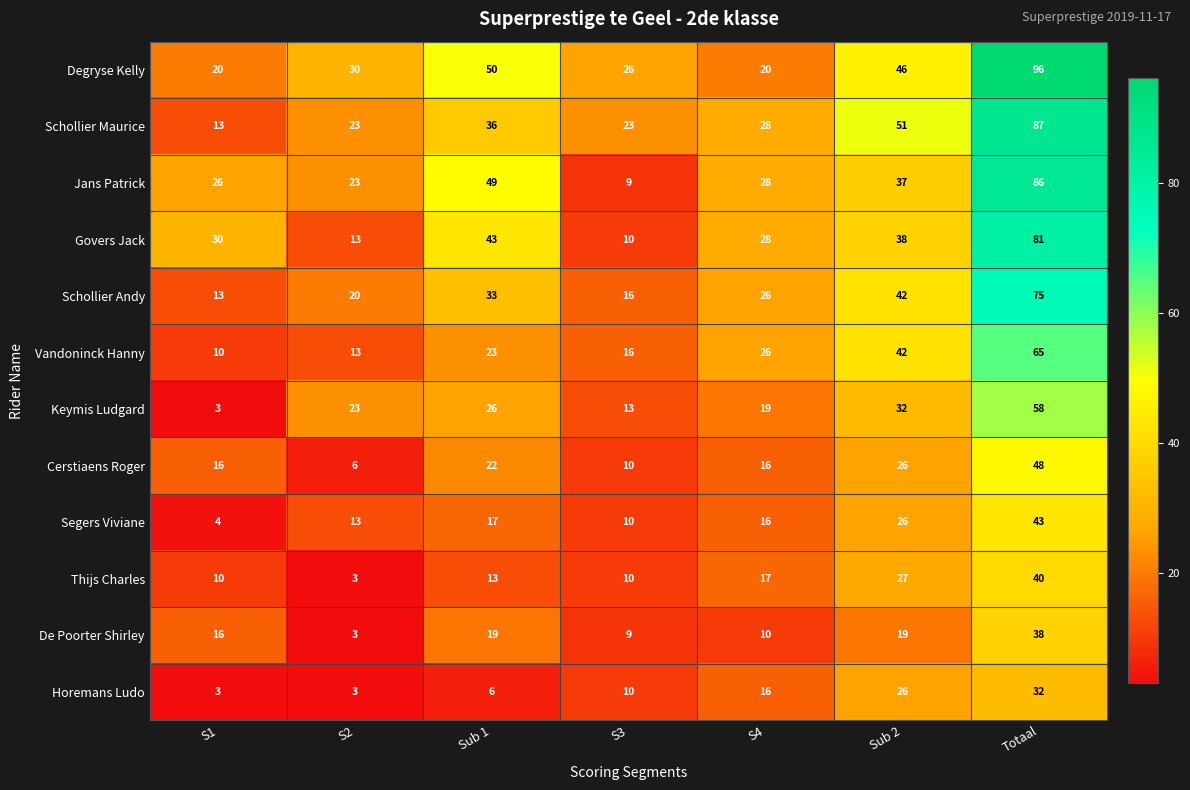

At Sub 1, list the series in order from largest to smallest.

Degryse Kelly, Jans Patrick, Govers Jack, Schollier Maurice, Schollier Andy, Keymis Ludgard, Vandoninck Hanny, Cerstiaens Roger, De Poorter Shirley, Segers Viviane, Thijs Charles, Horemans Ludo